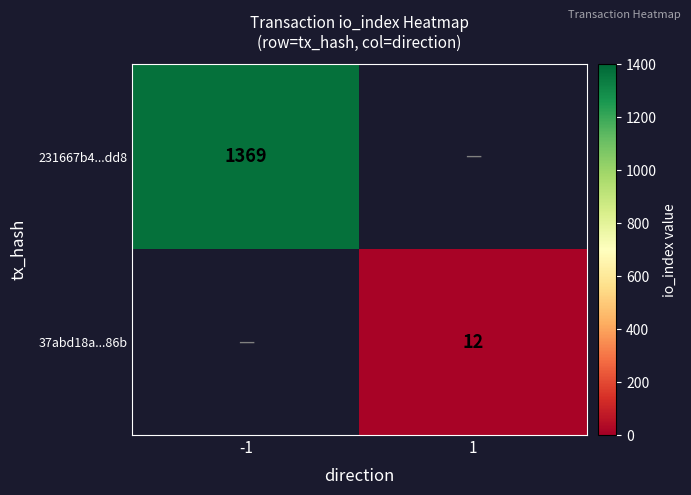

The 231667b4...dd8 series shows 1369 at -1. True or false?

True